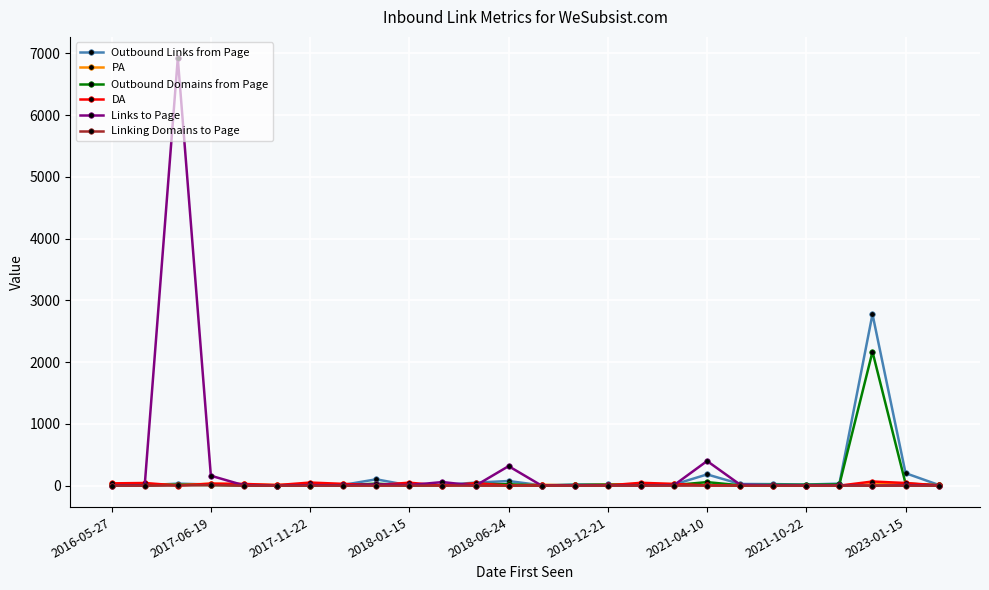

Which series has the largest range (max minus min)?

Links to Page